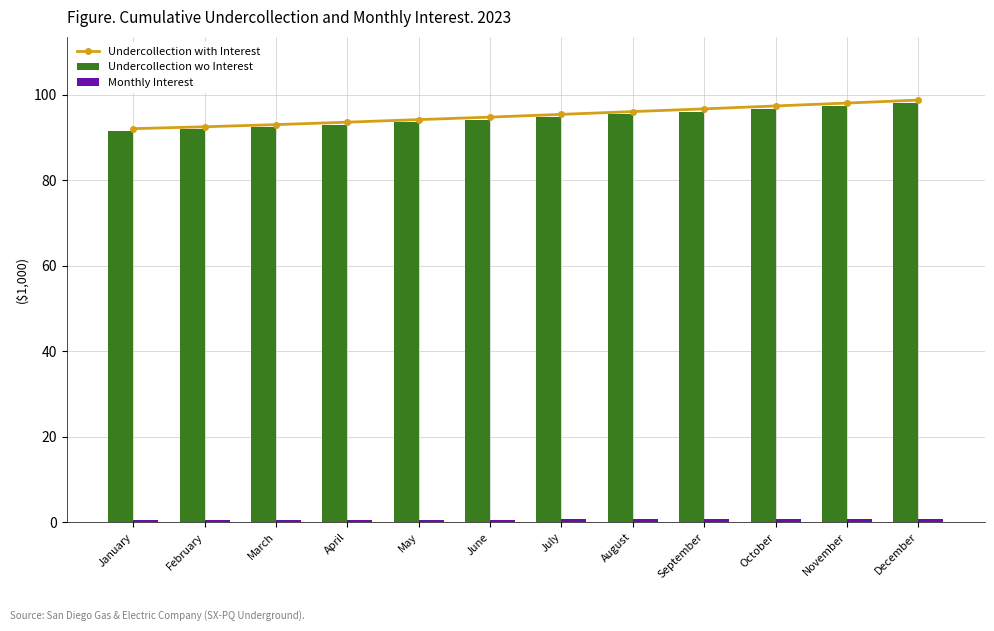

At which label does Undercollection wo Interest first exceed 94?

June